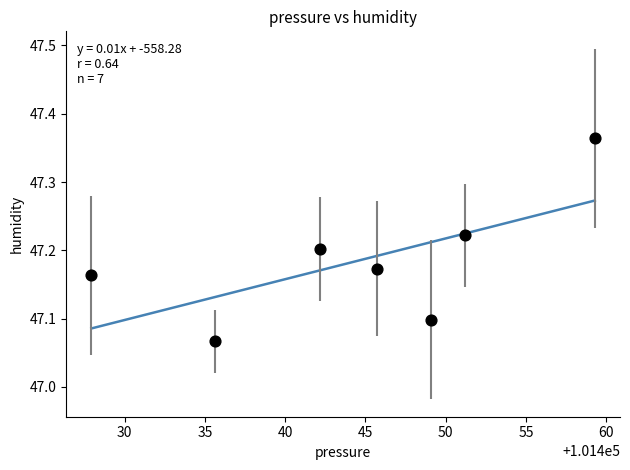

What is the range of X values (max minus min)?

31.4